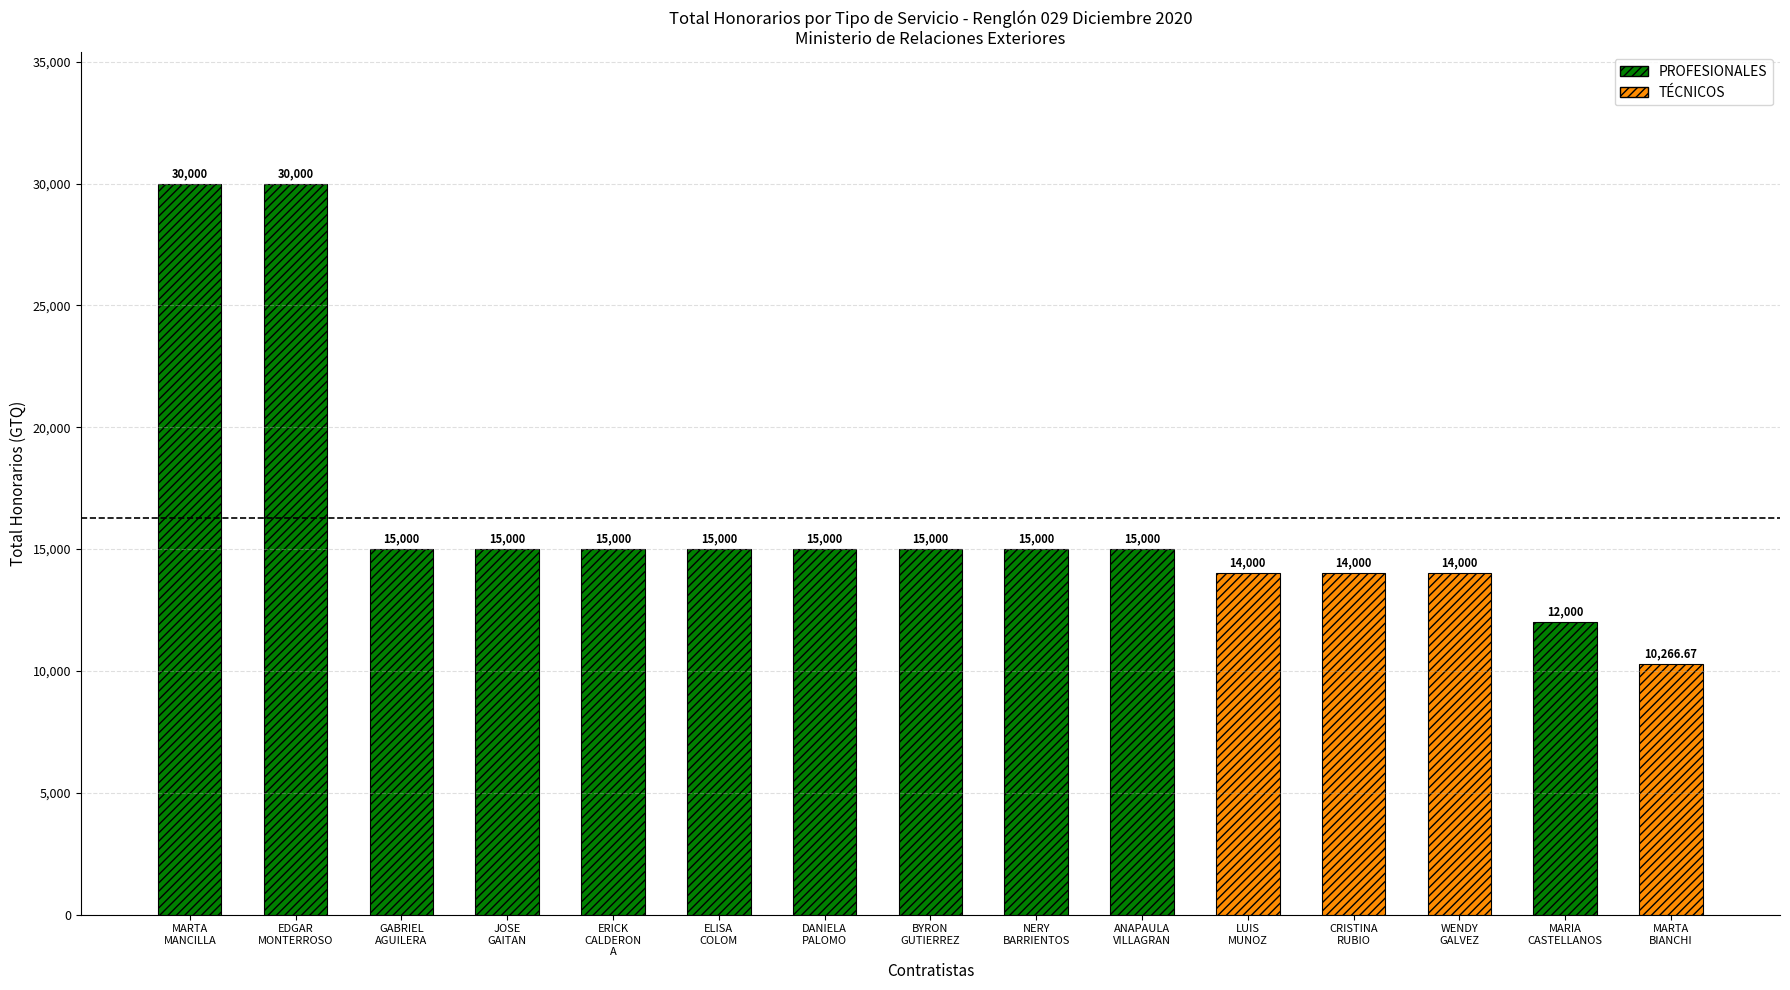

How many values in the PROFESIONALES series are below 15000?

1